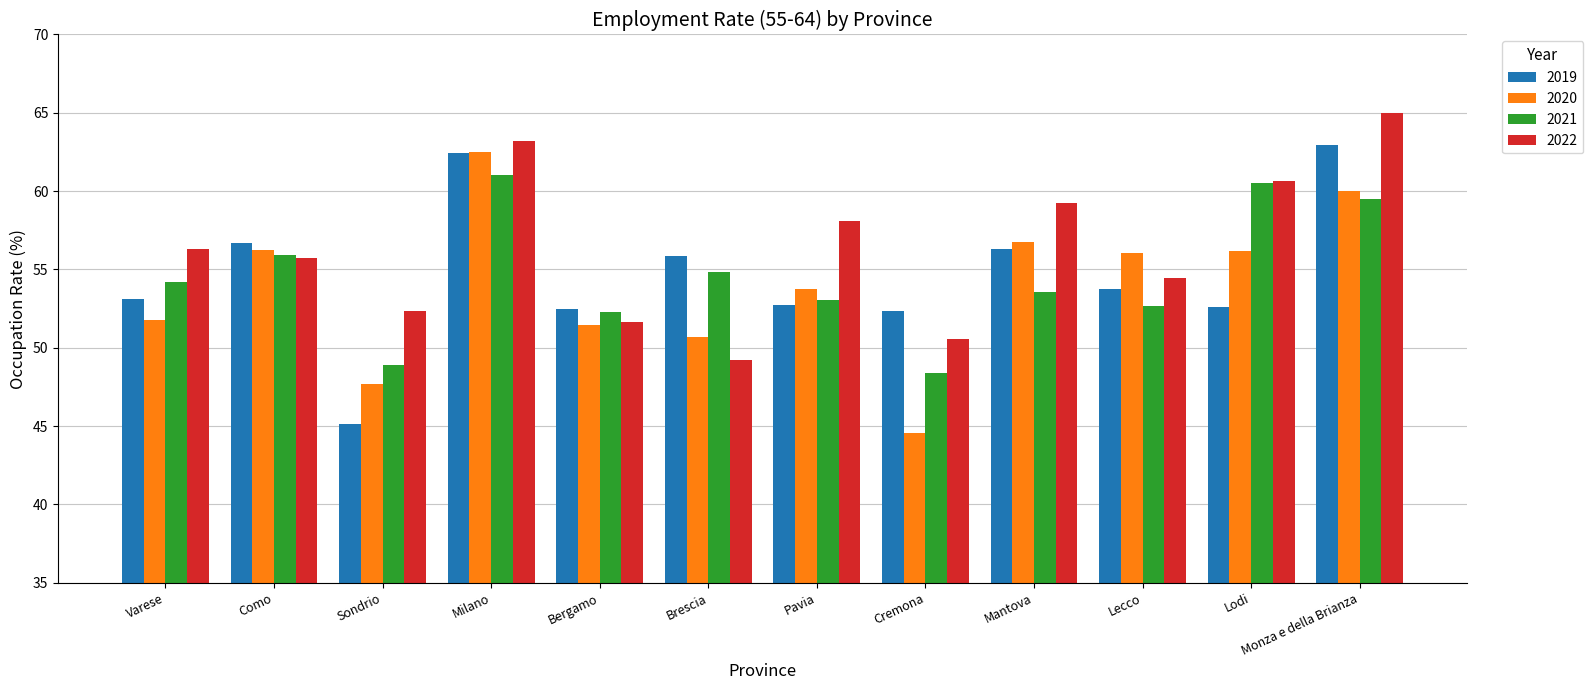

At which category is the sum across all series the highest?

Milano